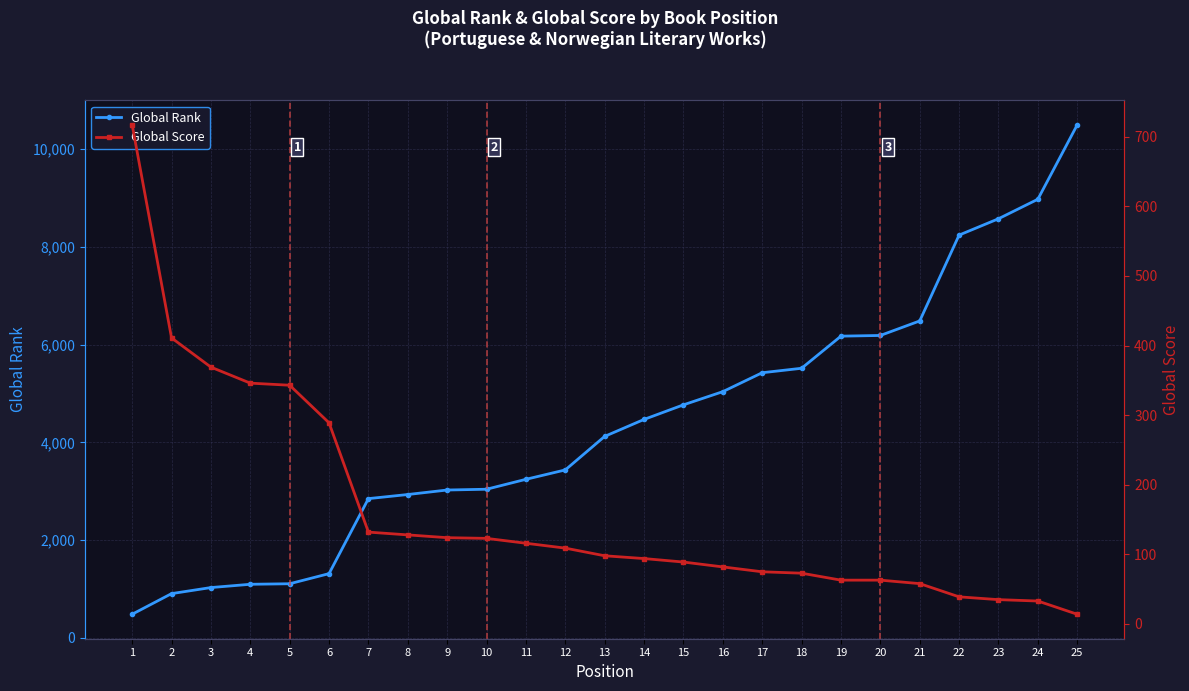

What is the maximum value shown in the chart?

10493